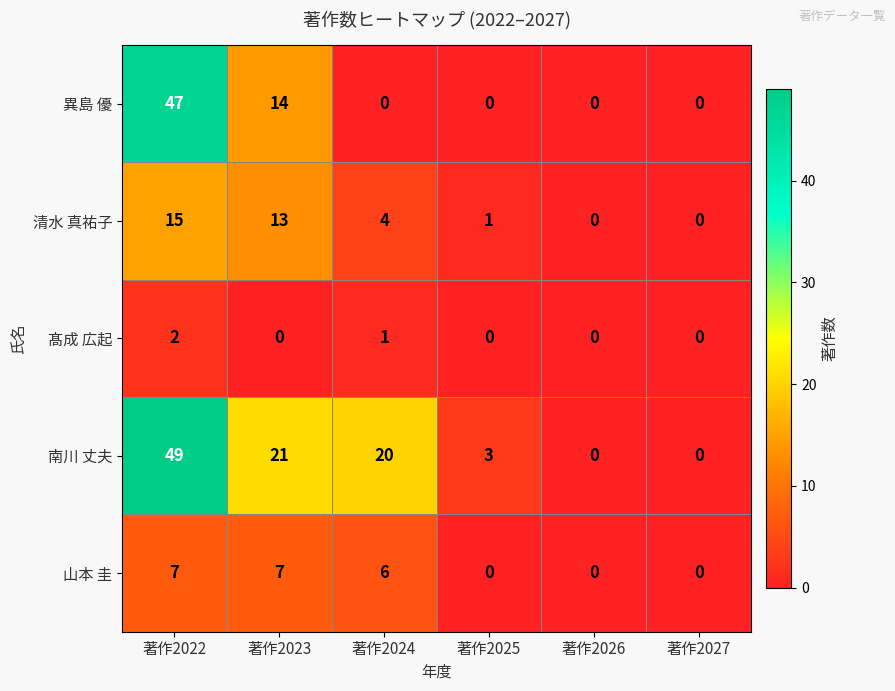

What is the spread (max minus min) of values at 著作2025?

3